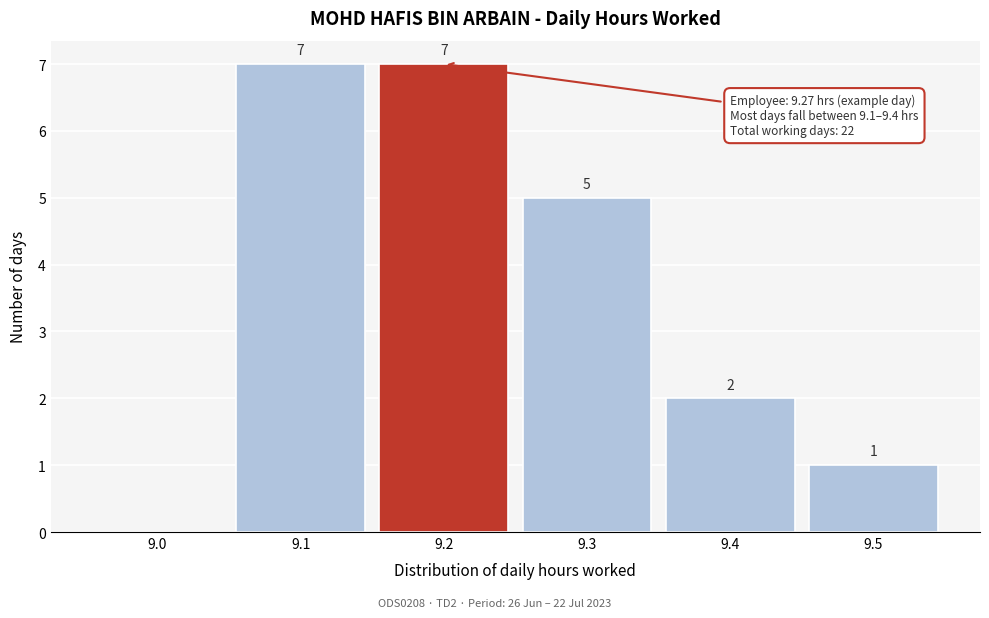

Reading left to right, list all the values displayed in this chart.

9.0=0	9.1=7	9.2=7	9.3=5	9.4=2	9.5=1